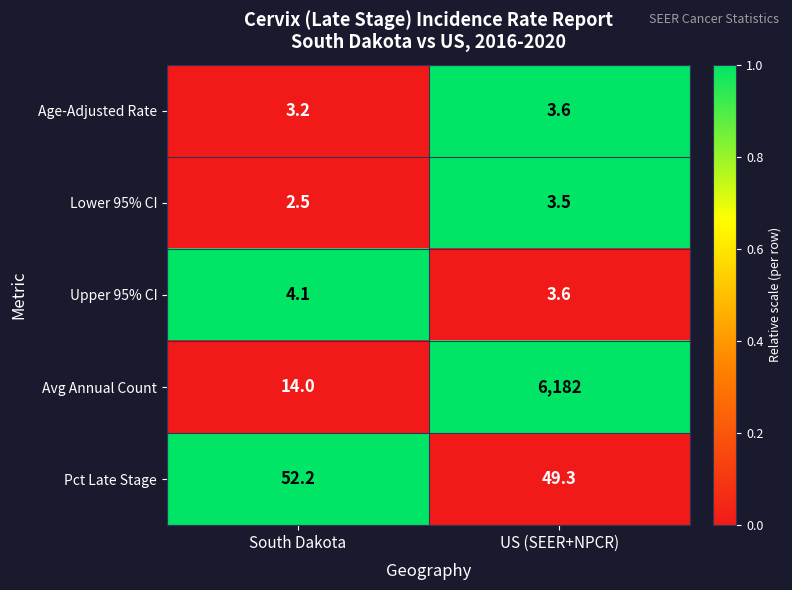

The Avg Annual Count series shows 14.0 at South Dakota. True or false?

True